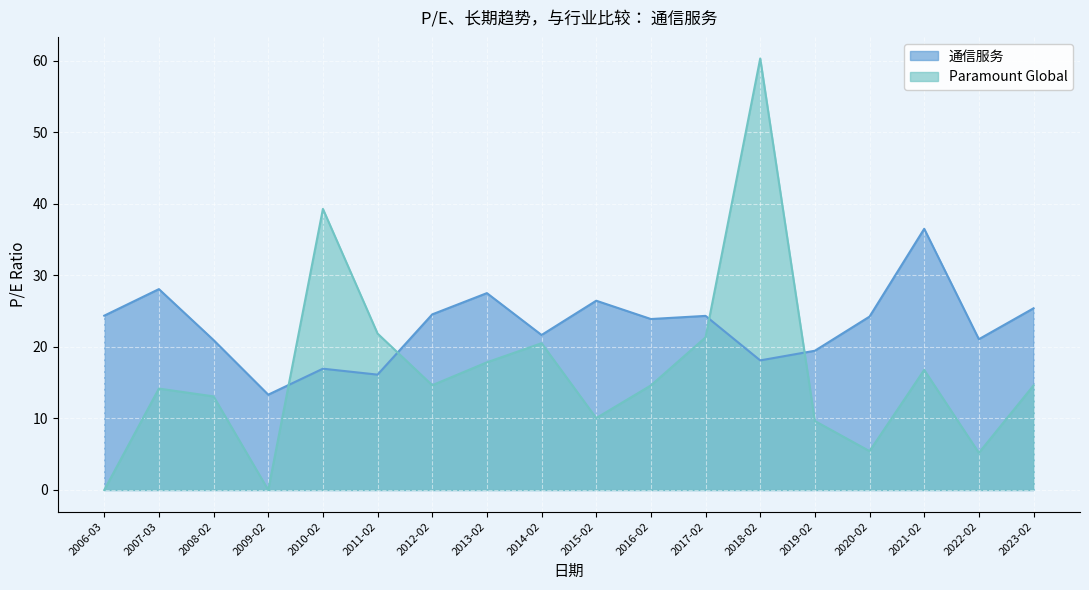

What is the difference between the maximum and minimum values in the 通信服务 series?

23.2